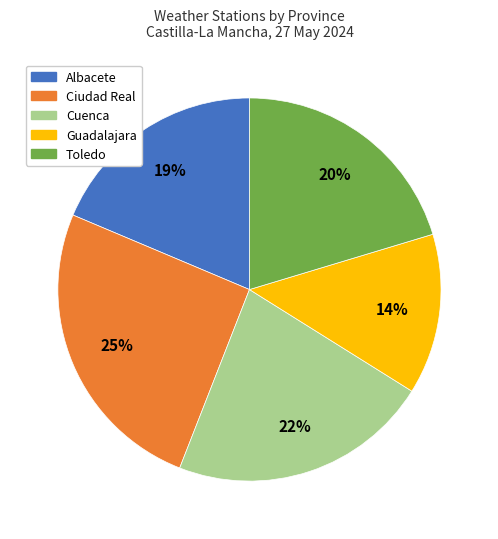

Does any single category account for the majority?

No